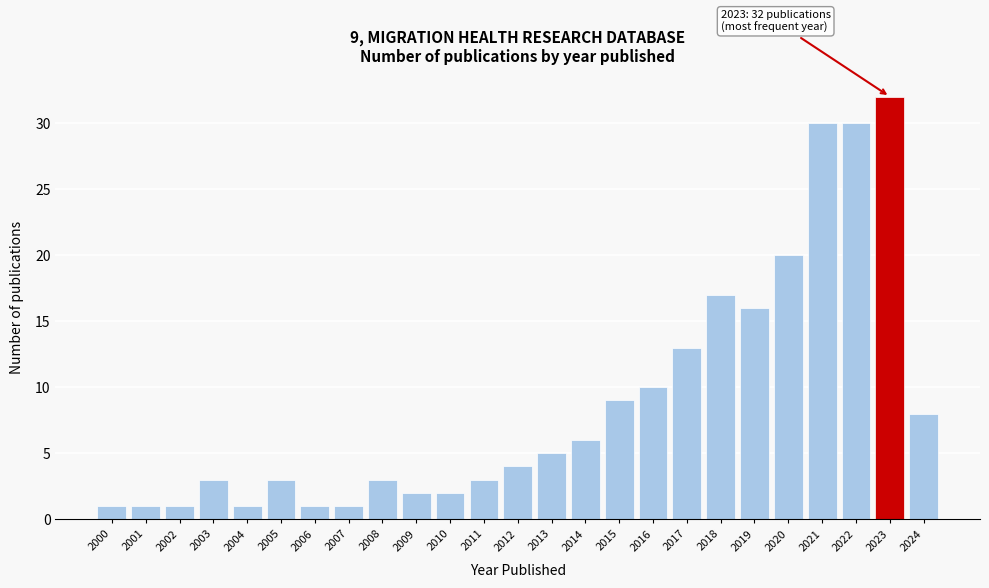

Reading right to left, extract all data points from this chart.

8	32	30	30	20	16	17	13	10	9	6	5	4	3	2	2	3	1	1	3	1	3	1	1	1